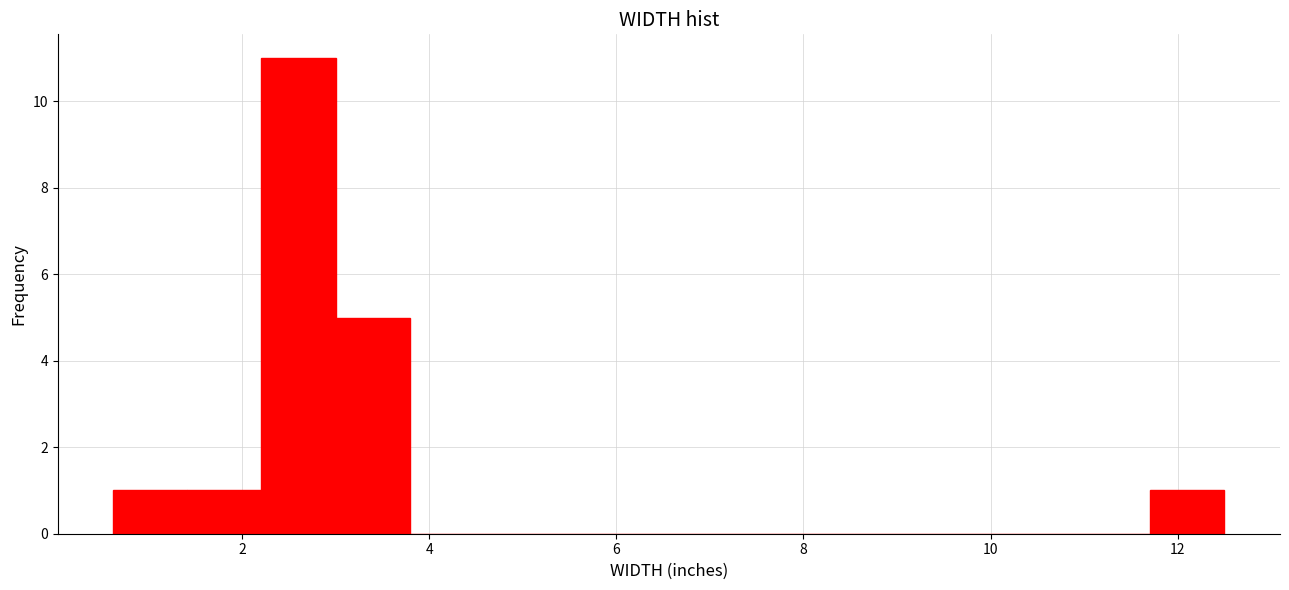

Read against the x-axis, roughly where is the centre of the tallest bar?

2.6